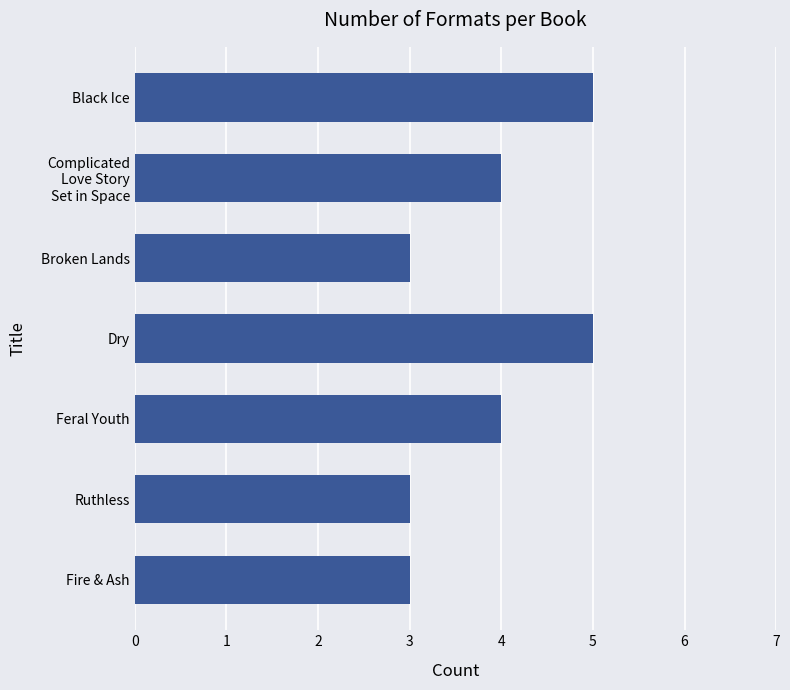

What is the maximum value shown in the chart?

5